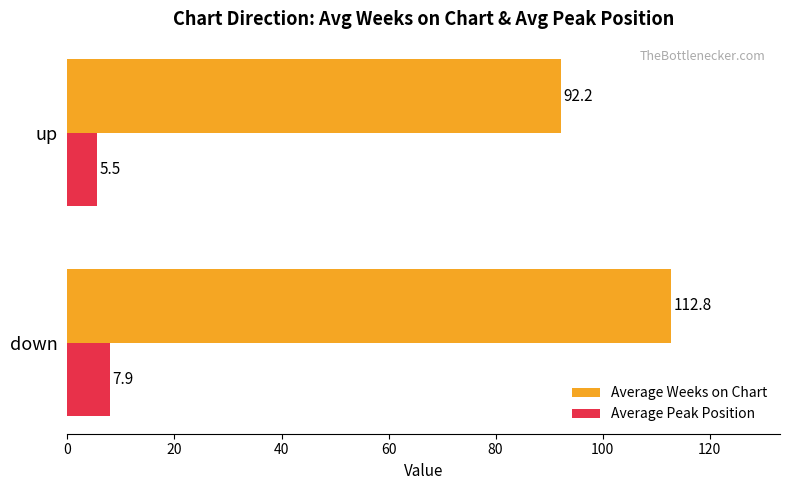

What is the maximum value for Average Weeks on Chart?

112.8